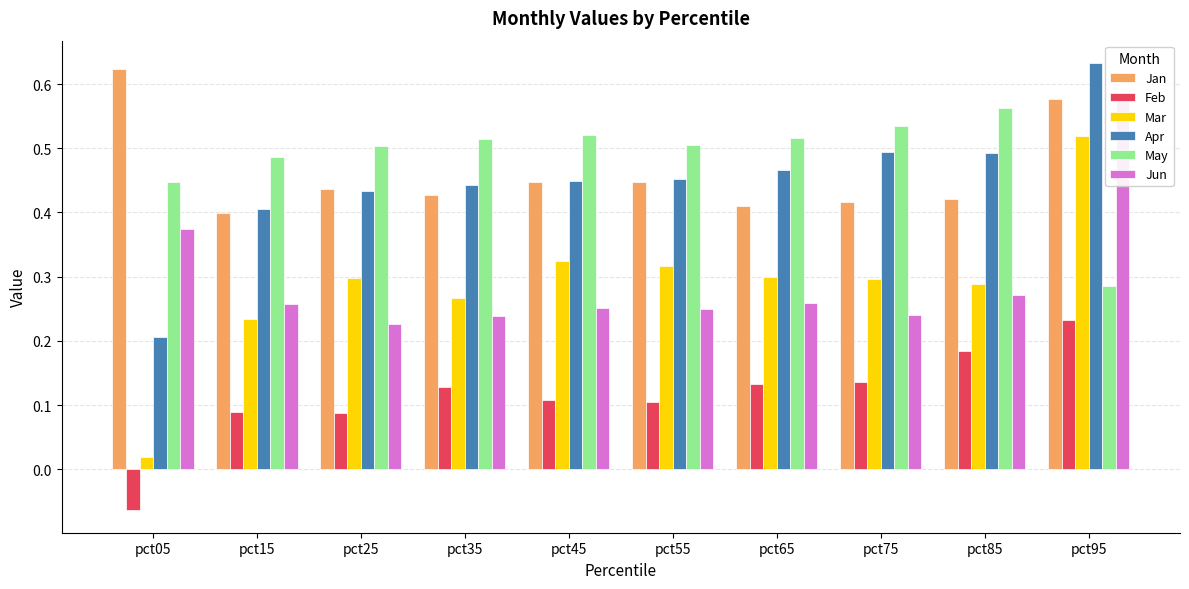

Where is Apr nearest to the value 0?

pct05